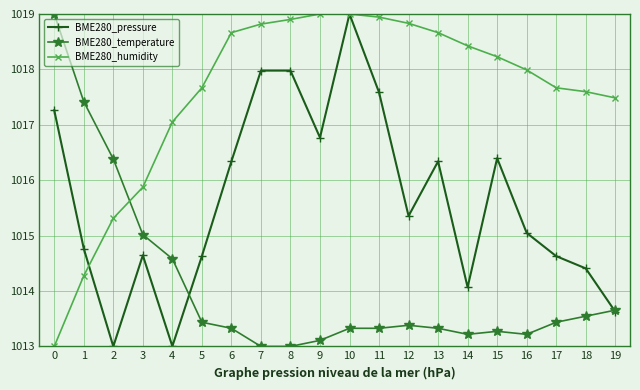

What is the value of the BME280_humidity point at the 5th from the left?

1017.1